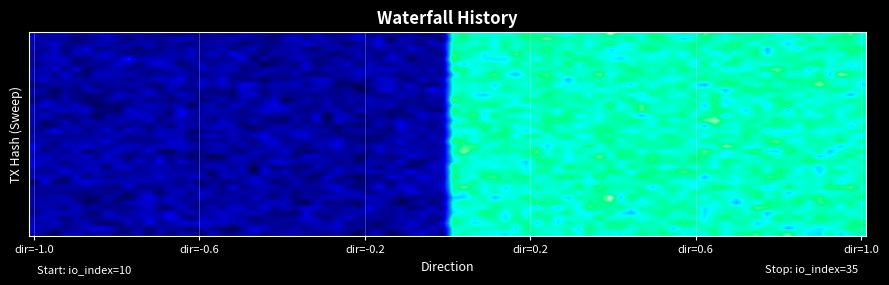

Count the number of data series in this chart.

2